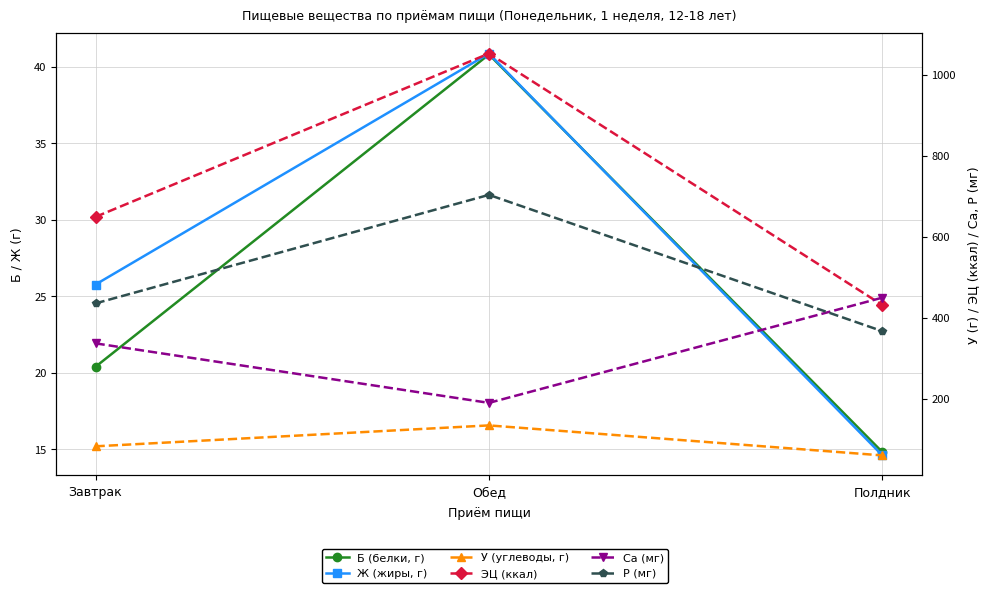

What is the label of the 3rd point from the right?

Завтрак